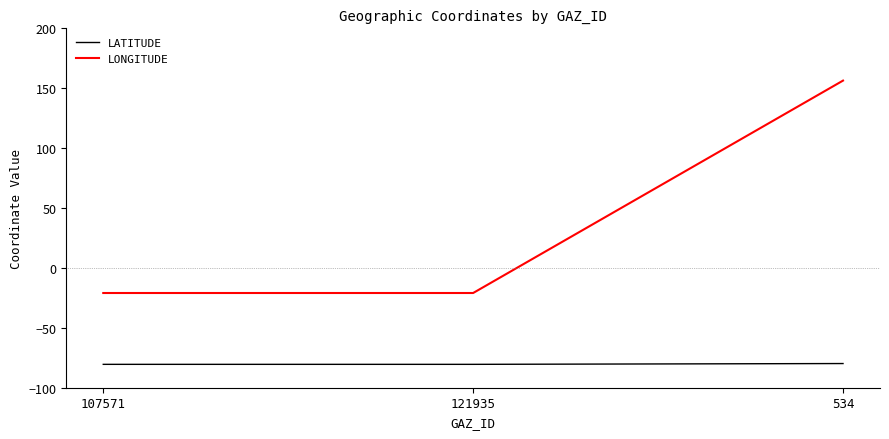

Rank the series at 107571 from highest to lowest value.

LONGITUDE, LATITUDE